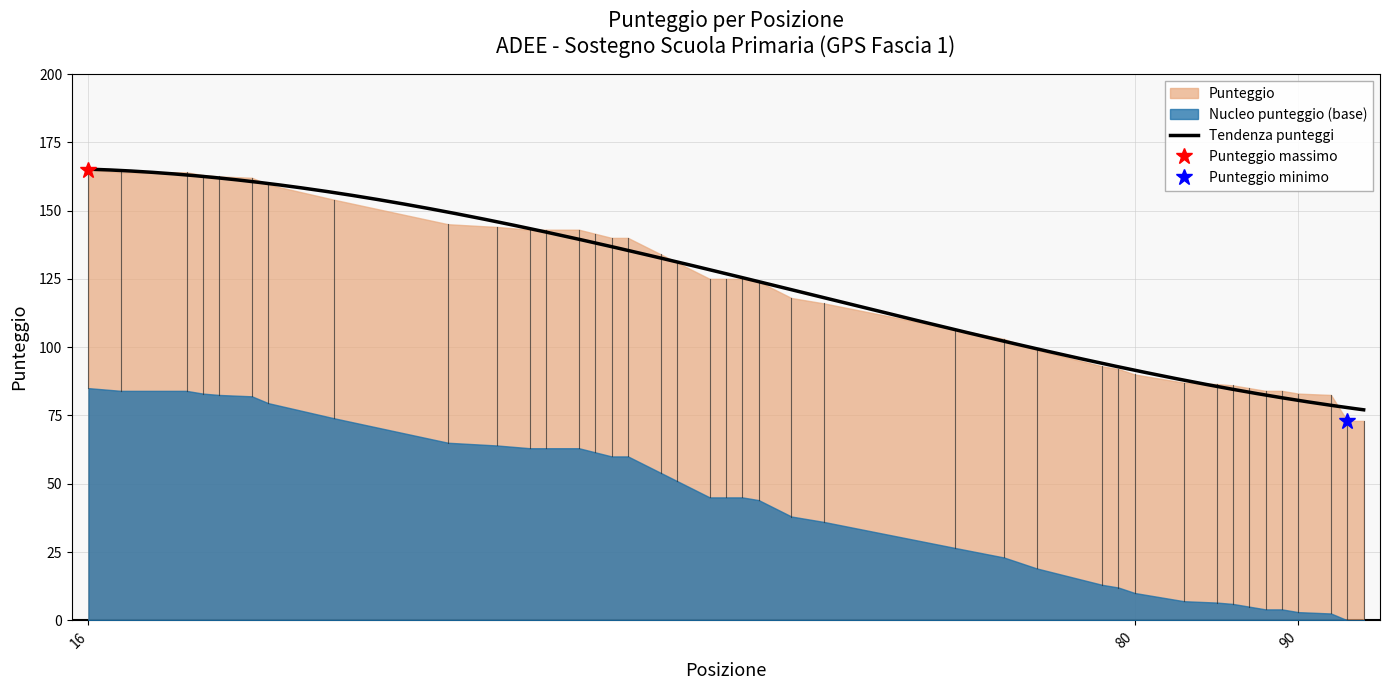

What is the difference between the second highest and minimum values?

91.0